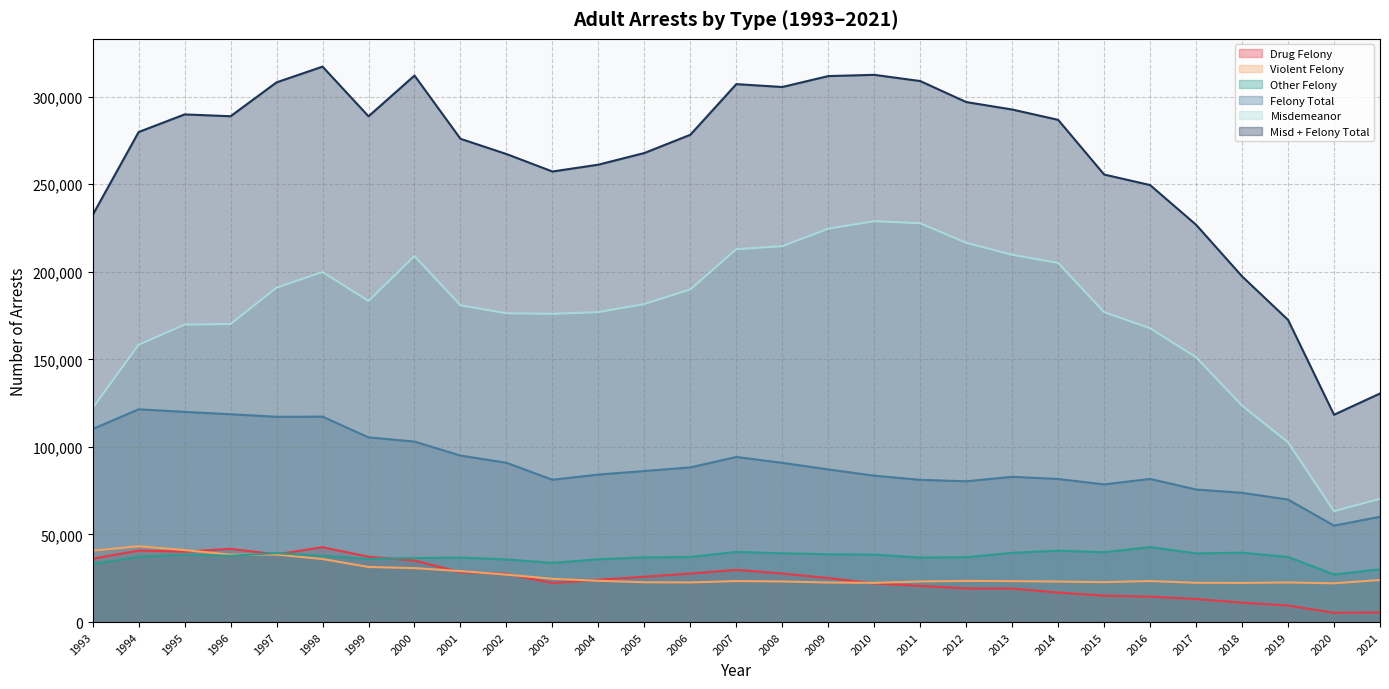

At 2000, list the series in order from smallest to largest.

Violent Felony, Drug Felony, Other Felony, Felony Total, Misdemeanor, Misd + Felony Total